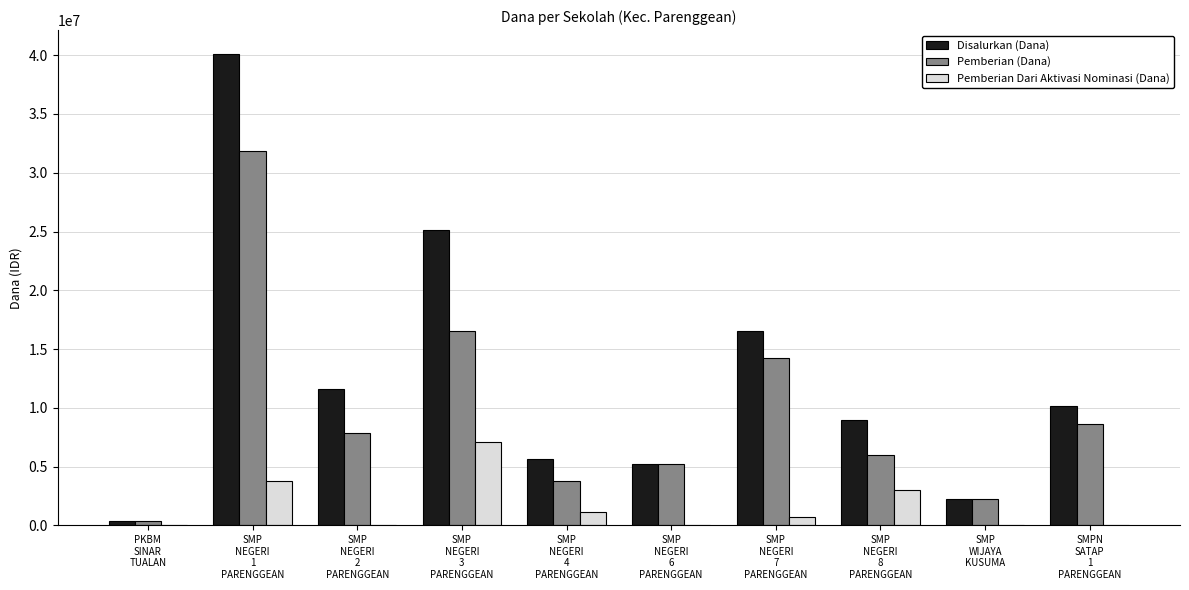

What is the maximum value for Pemberian (Dana)?

31875000